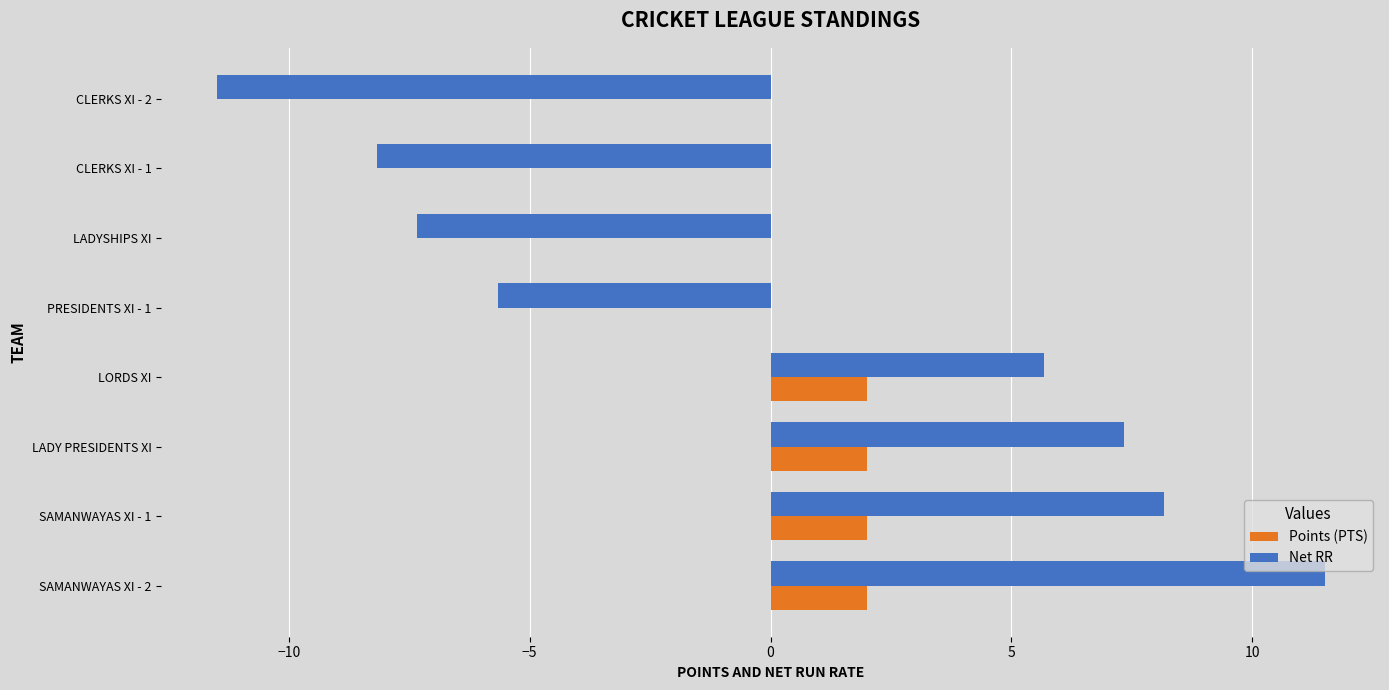

At which category is the sum across all series the highest?

SAMANWAYAS XI - 2